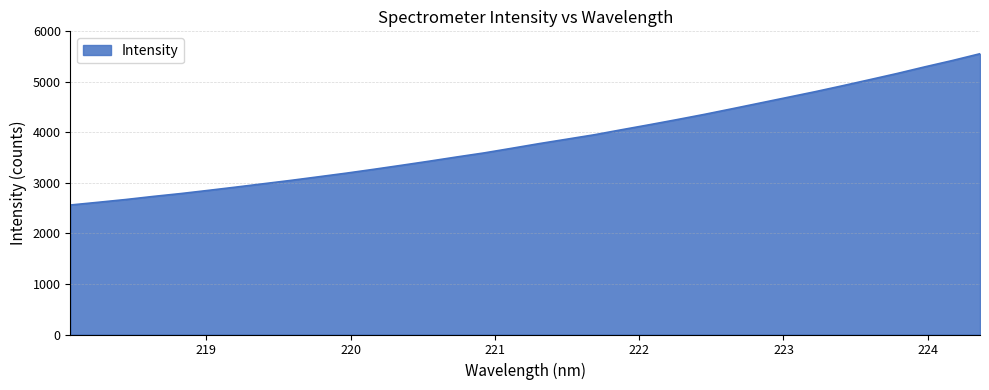

What is the greatest value displayed?

5556.7